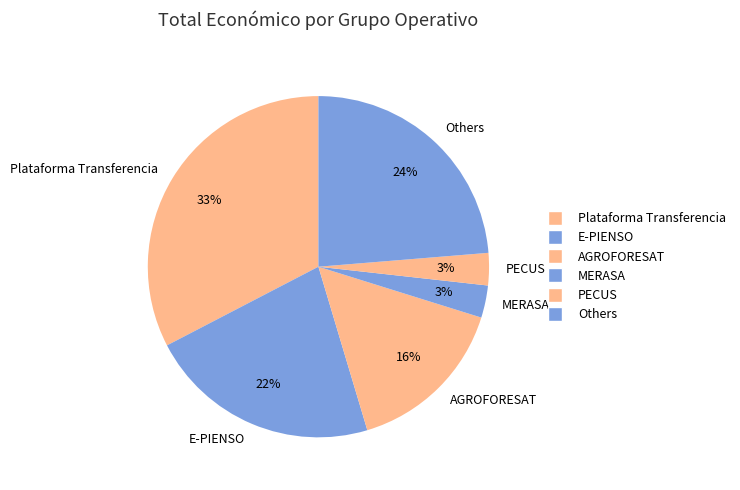

Is there any slice that represents more than half of the pie?

No